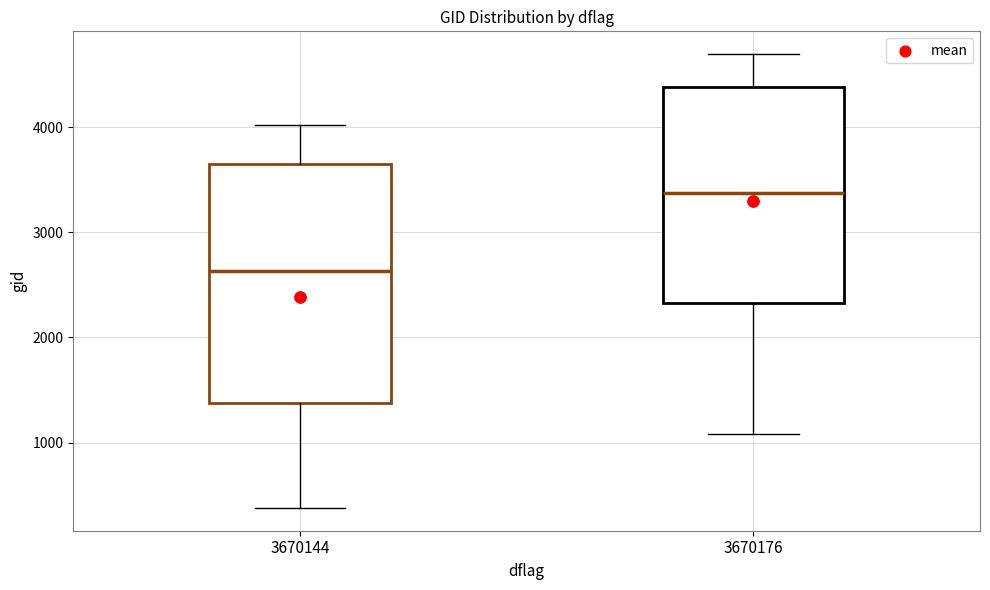

Reading left to right, transcribe this box plot: for each box, give where its median line is, the range the box spans, and where its two whiskers end, as read against the y-axis. The values are not printed on the chart, so give them approximately, as read against the axis.

3670144: median 2600, box 1400 to 3600, whiskers 400 to 4000
3670176: median 3400, box 2300 to 4400, whiskers 1100 to 4700